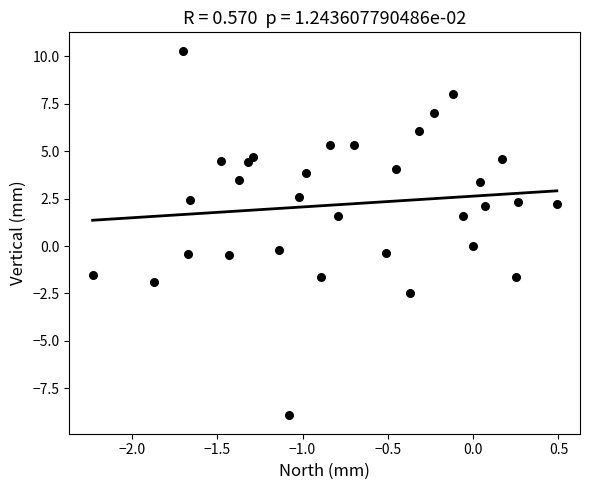

What is the range of Y values (max minus min)?

19.2